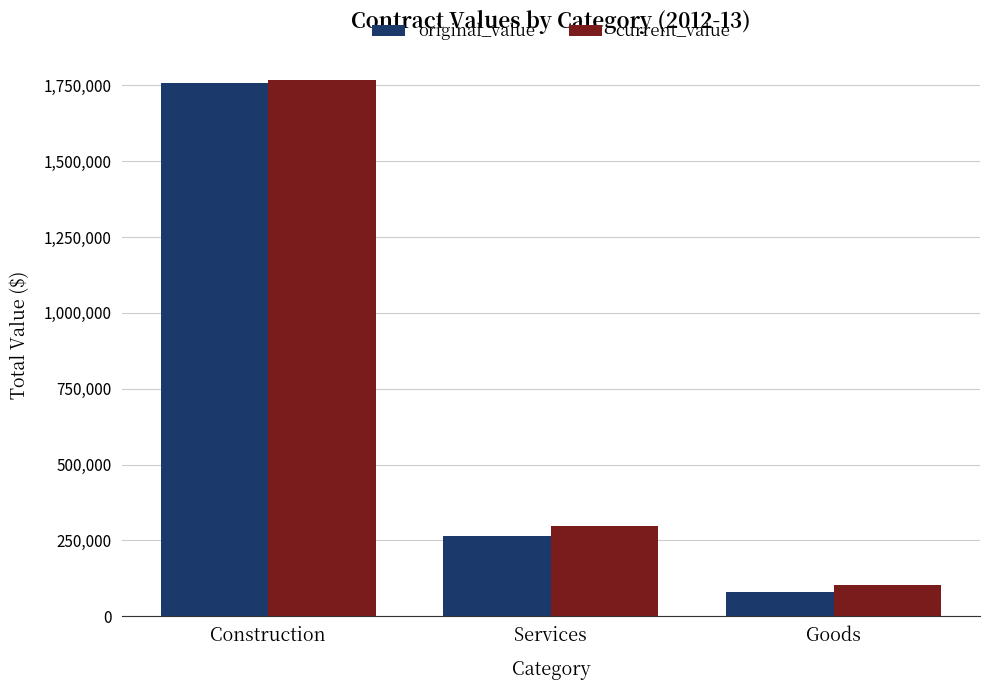

Reading left to right, what are all the values shown in this chart?

original_value: 1757790.5	265148.4	80681.2
current_value: 1768324.3	298271.6	102473.2